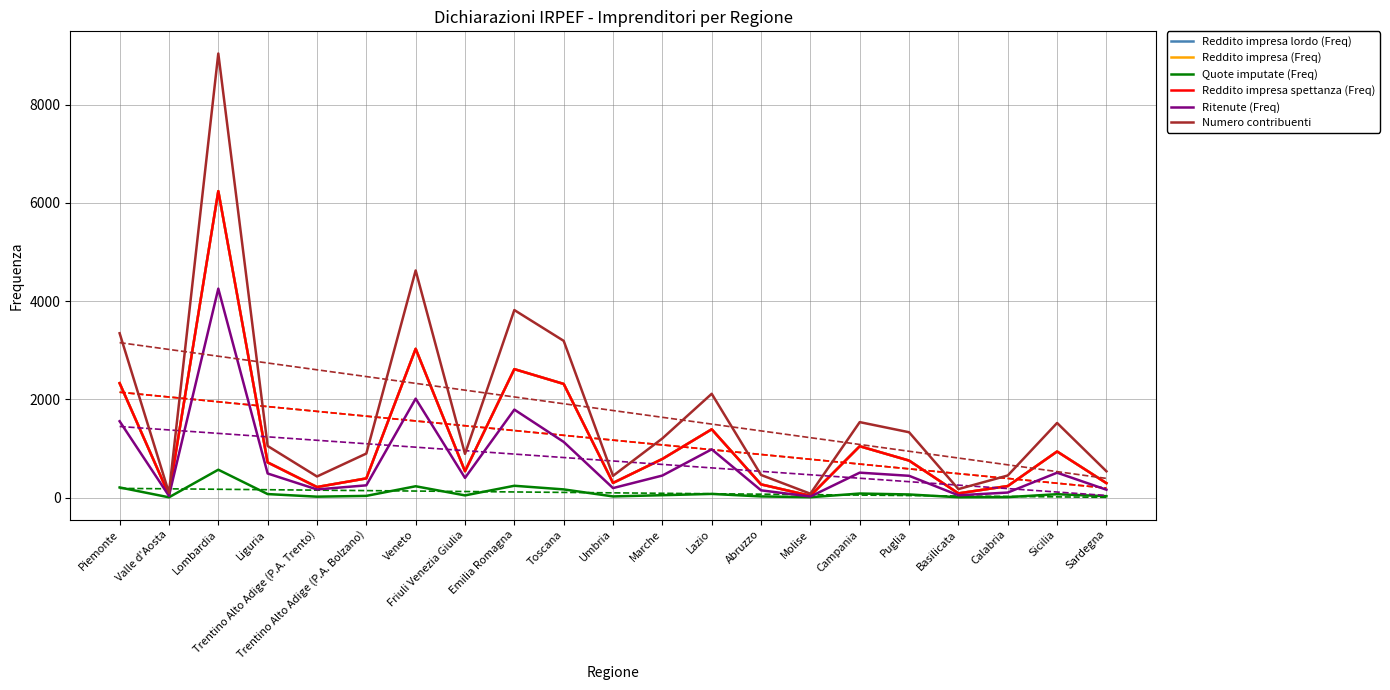

Which series has the largest total across all categories?

Numero contribuenti